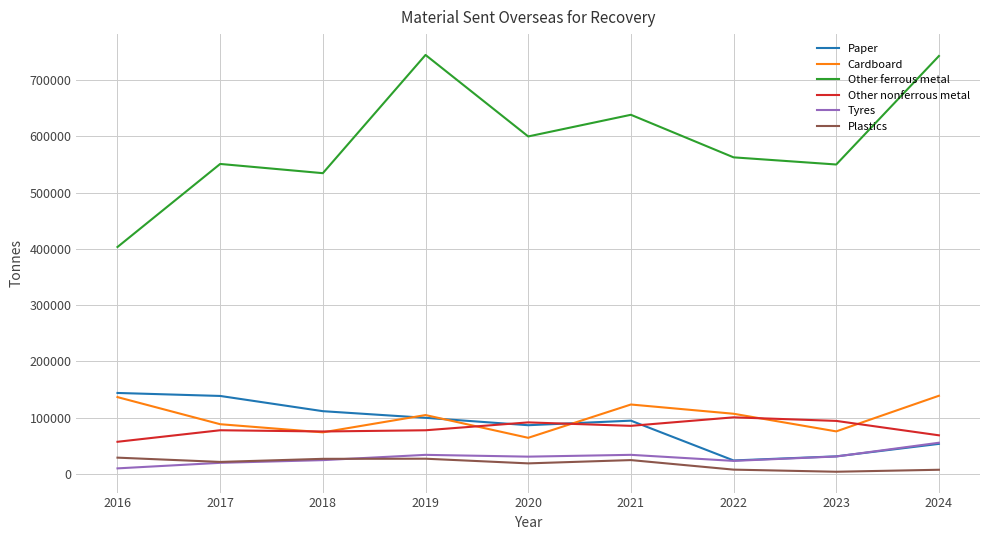

What is the difference between the second highest and minimum values in the Other nonferrous metal series?

37103